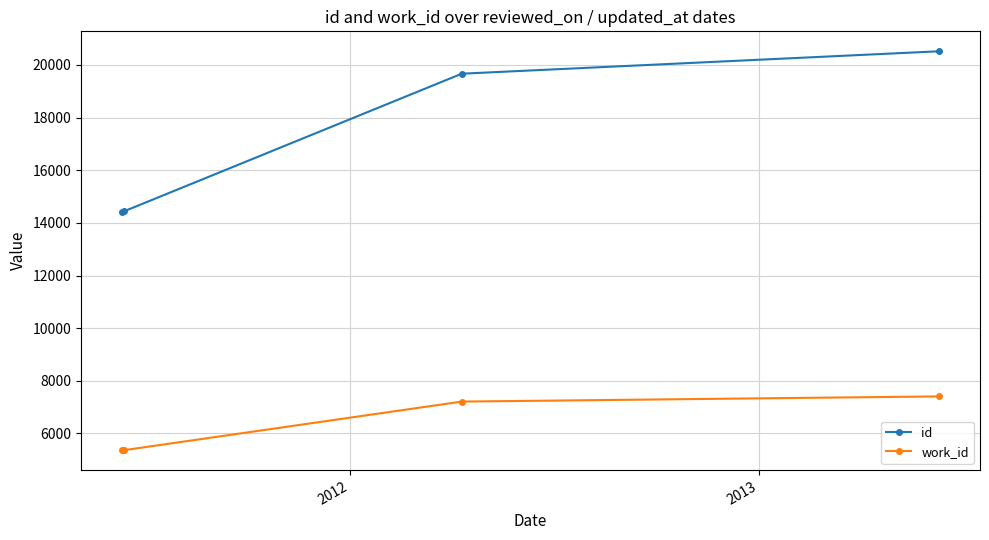

True or false: work_id has more than 0 points higher than both neighbors.

False